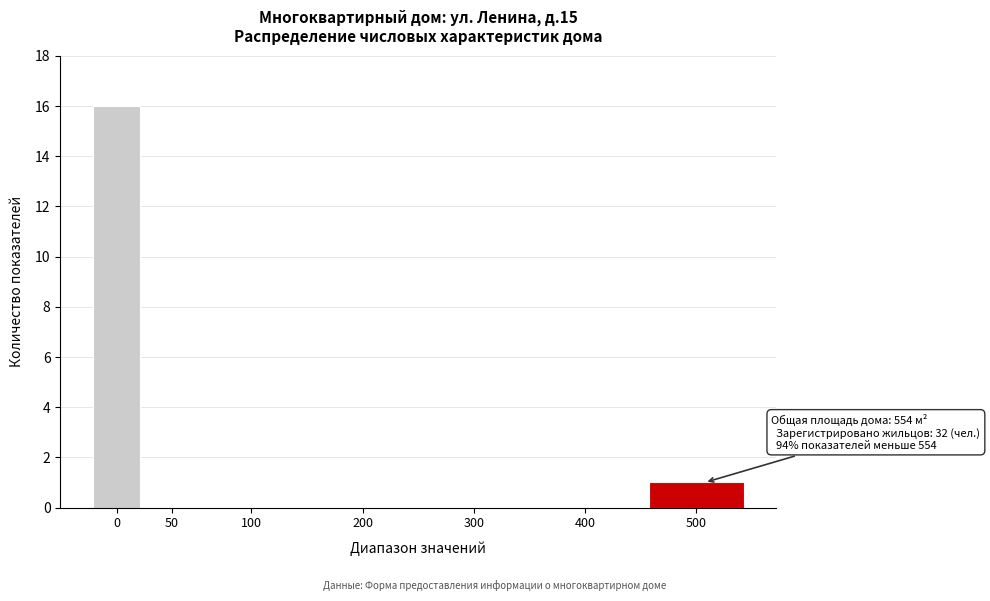

Reading left to right, extract all data points from this chart.

0=16	50=0	100=0	200=0	300=0	400=0	500=1